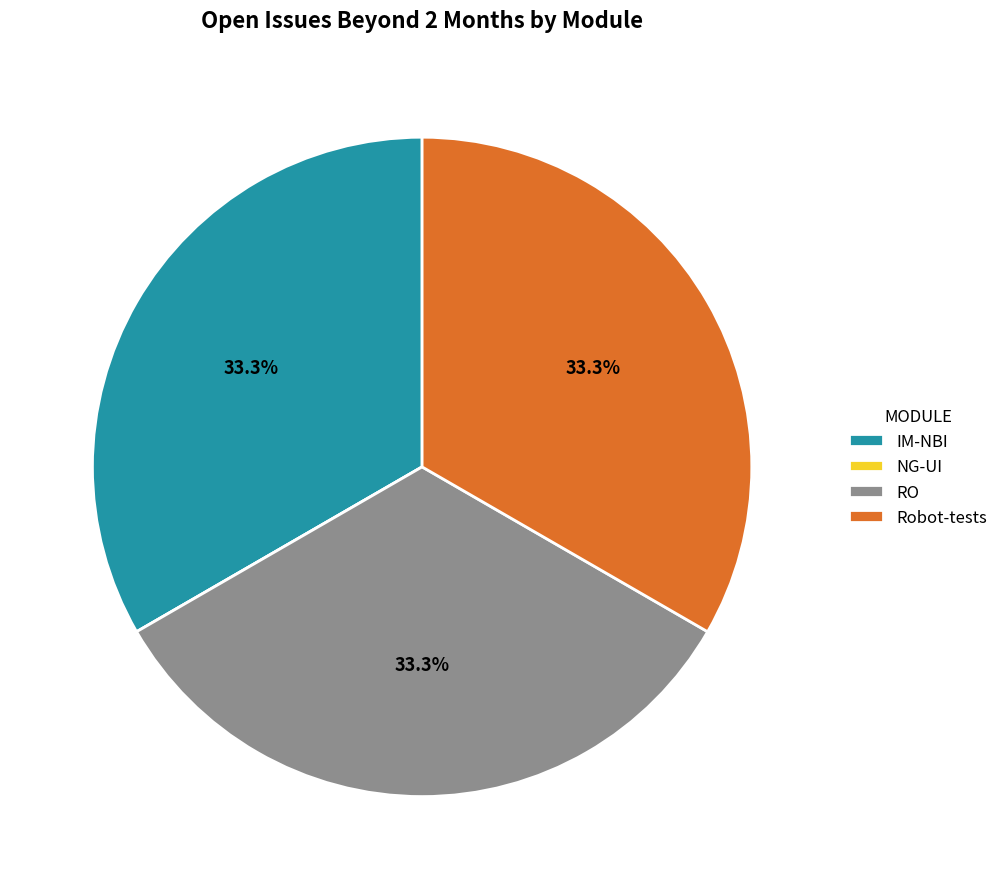

Is there any slice that represents more than half of the pie?

No